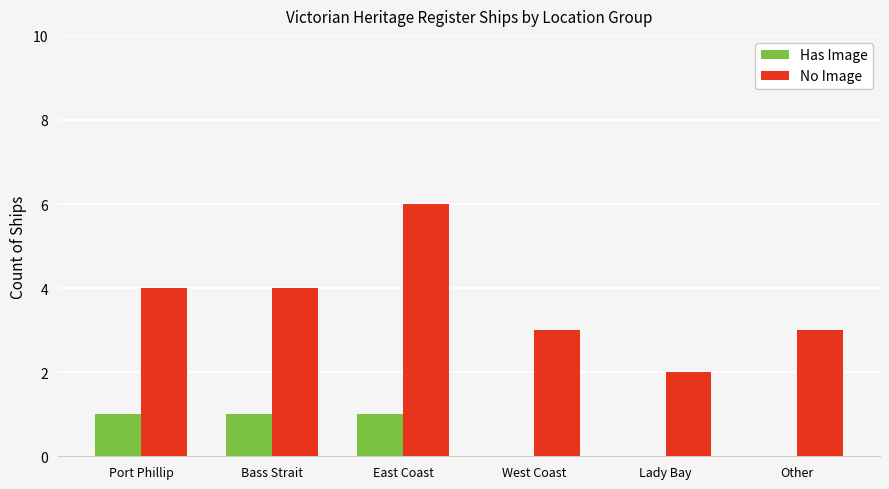

The No Image series shows 5 at Other. True or false?

False